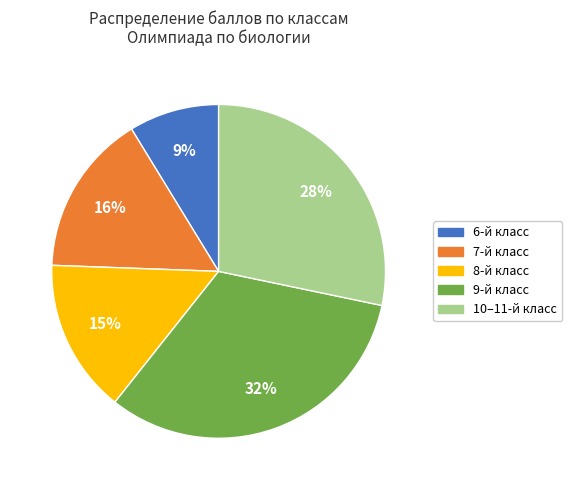

How many slices are in this pie chart?

5